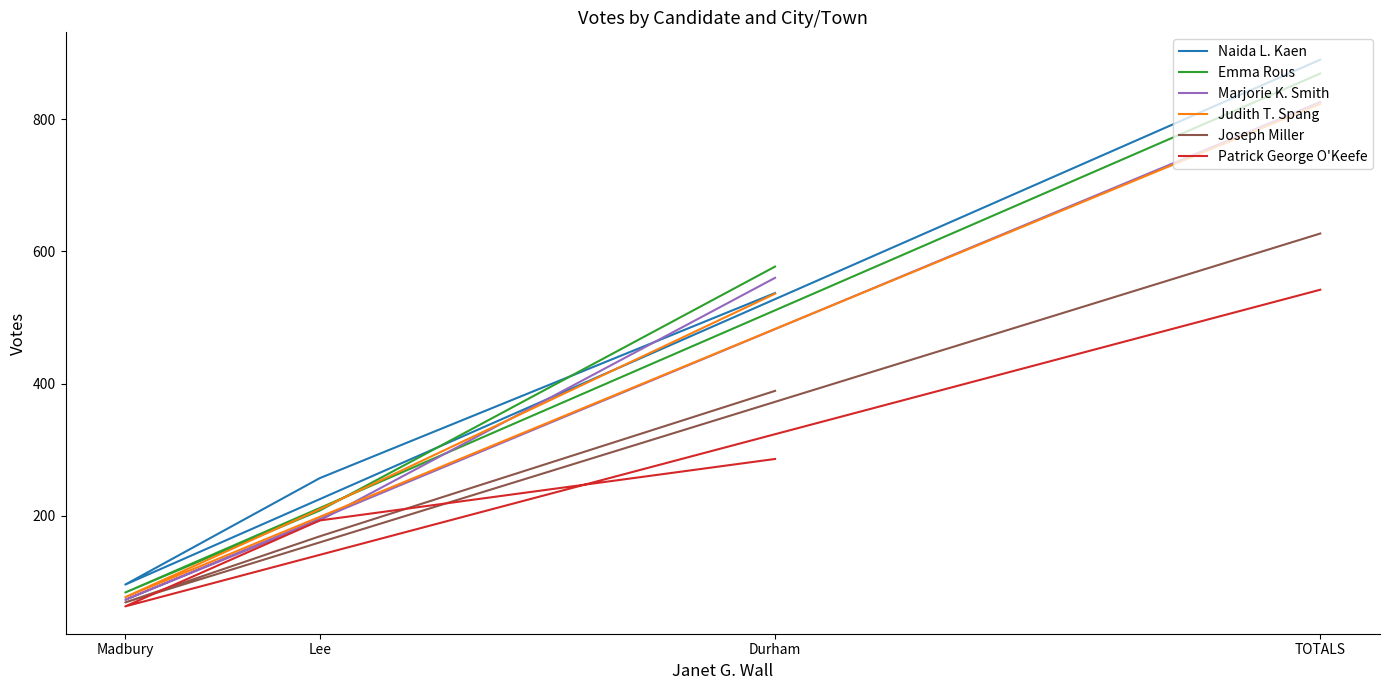

True or false: Naida L. Kaen has a value of 34 at Madbury.

False